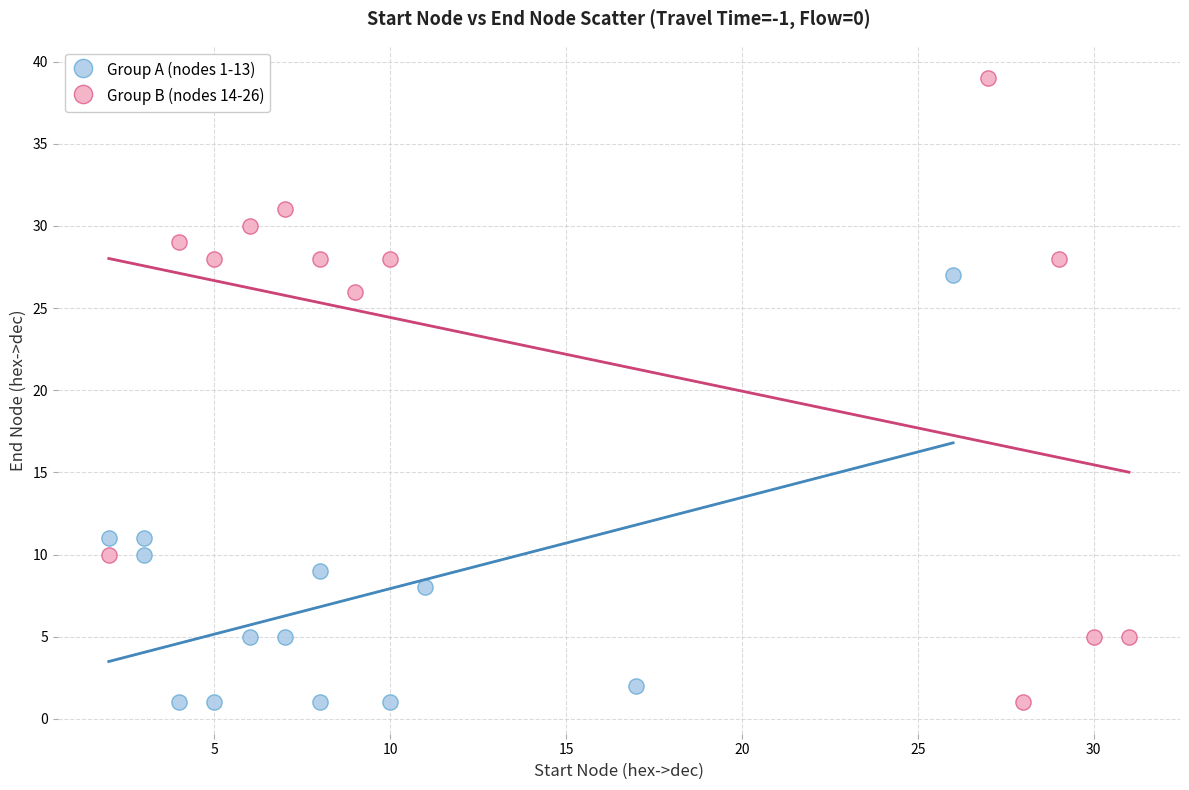

Which series contains the highest Y value?

Group B (nodes 14-26)